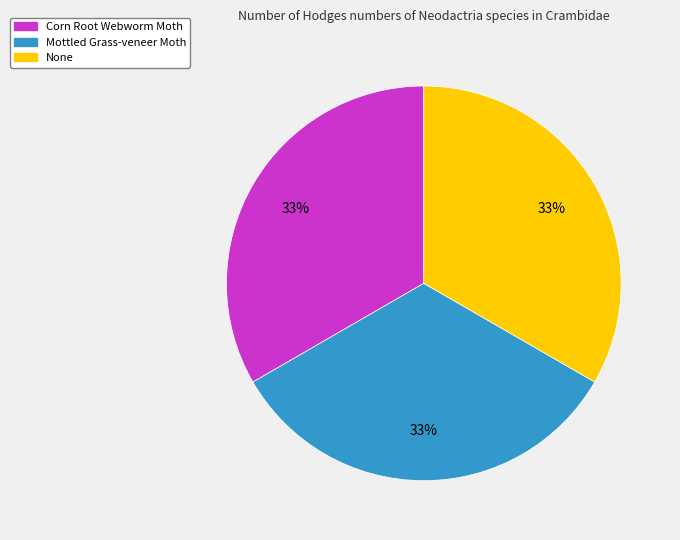

Do Mottled Grass-veneer Moth and Corn Root Webworm Moth together represent more than half of the pie?

Yes